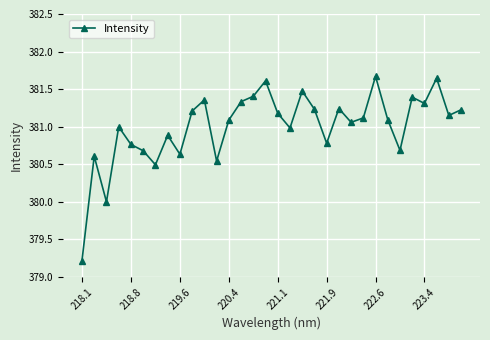

How many points are higher than both their immediate neighbors (excluding endpoints)?

10